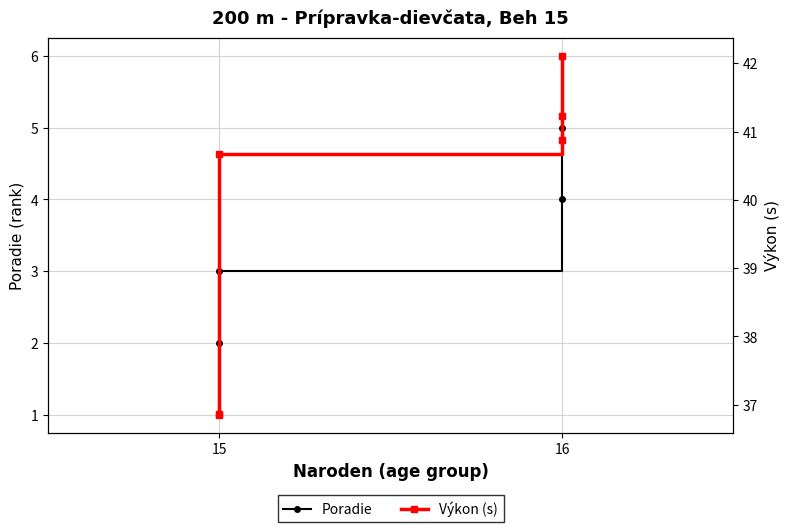

What are all the series names shown in the legend?

Poradie, Výkon